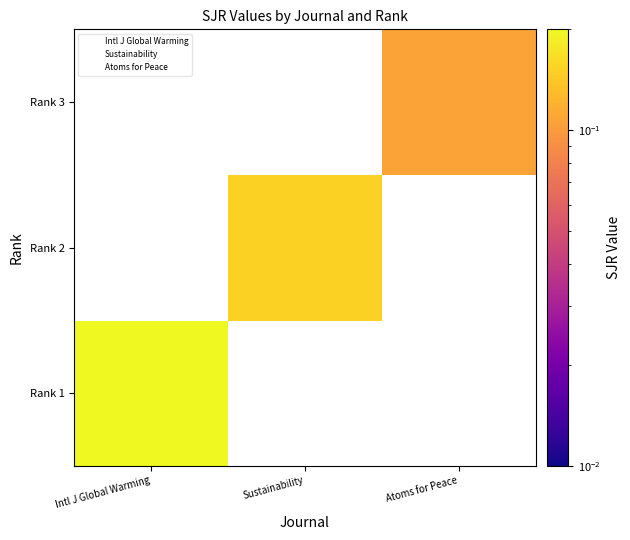

At how many categories does at least one series exceed 0?

3